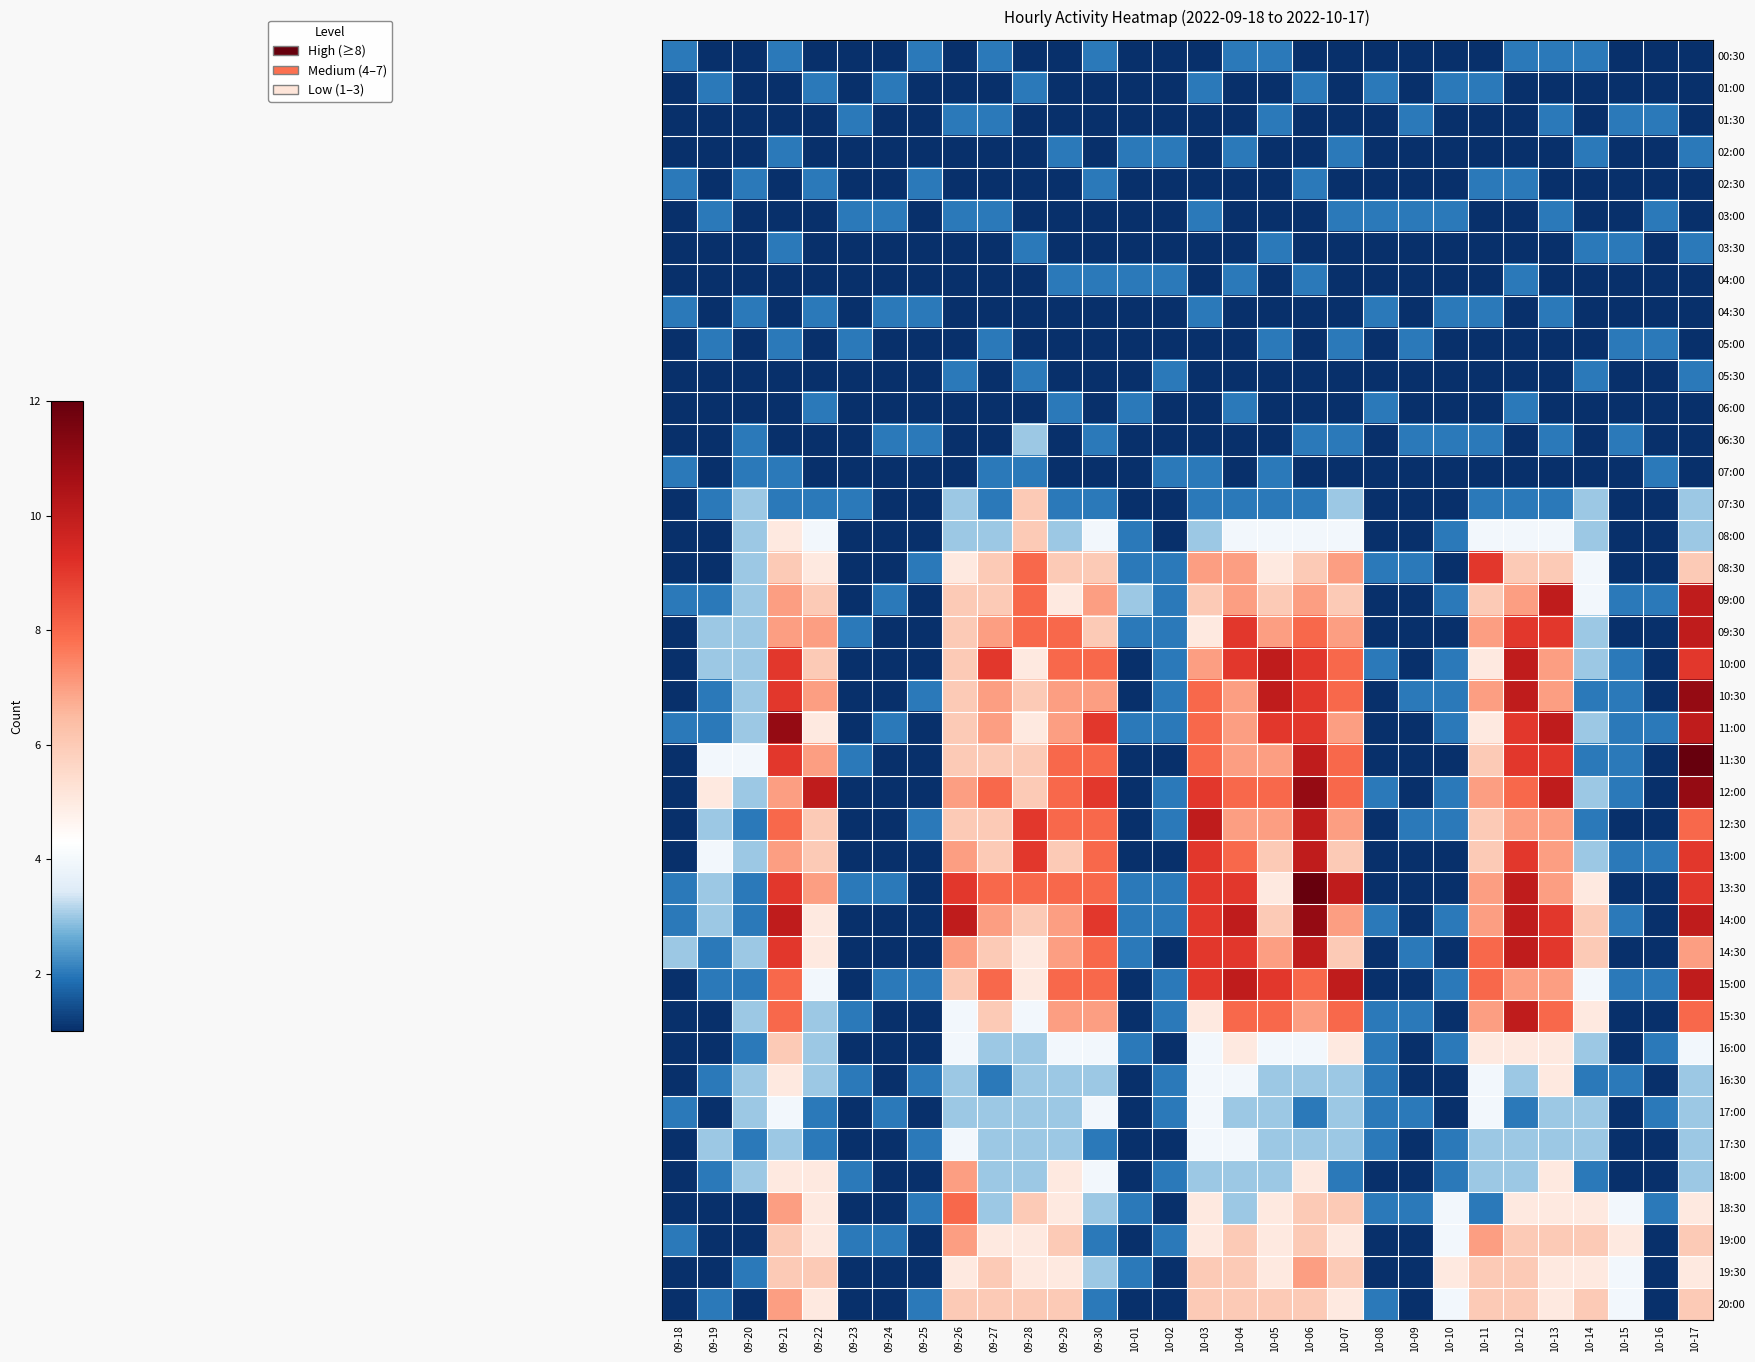

What is the maximum value shown in the chart?

12